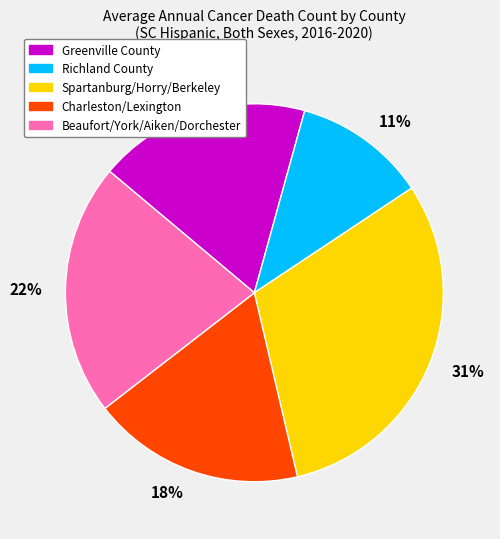

To the nearest percent, what is the average slice percentage?

20%